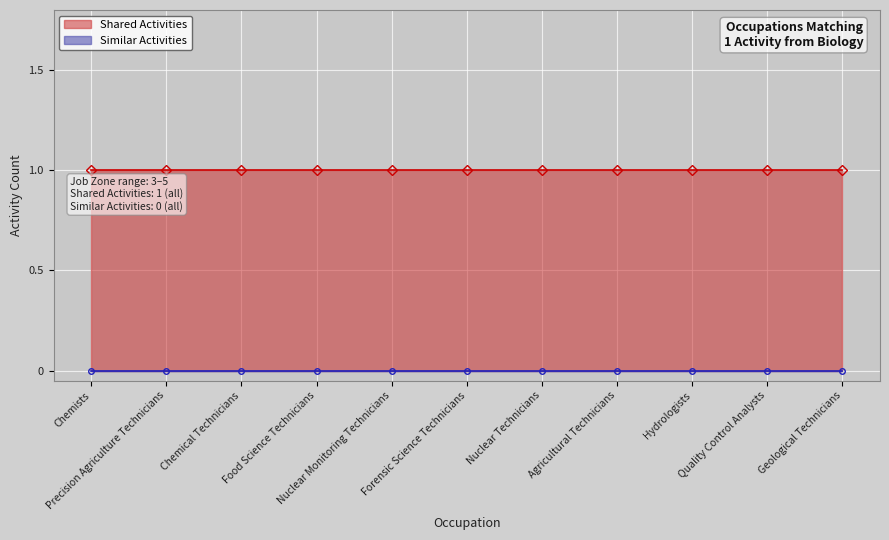

What are all the series names shown in the legend?

Shared Activities, Similar Activities